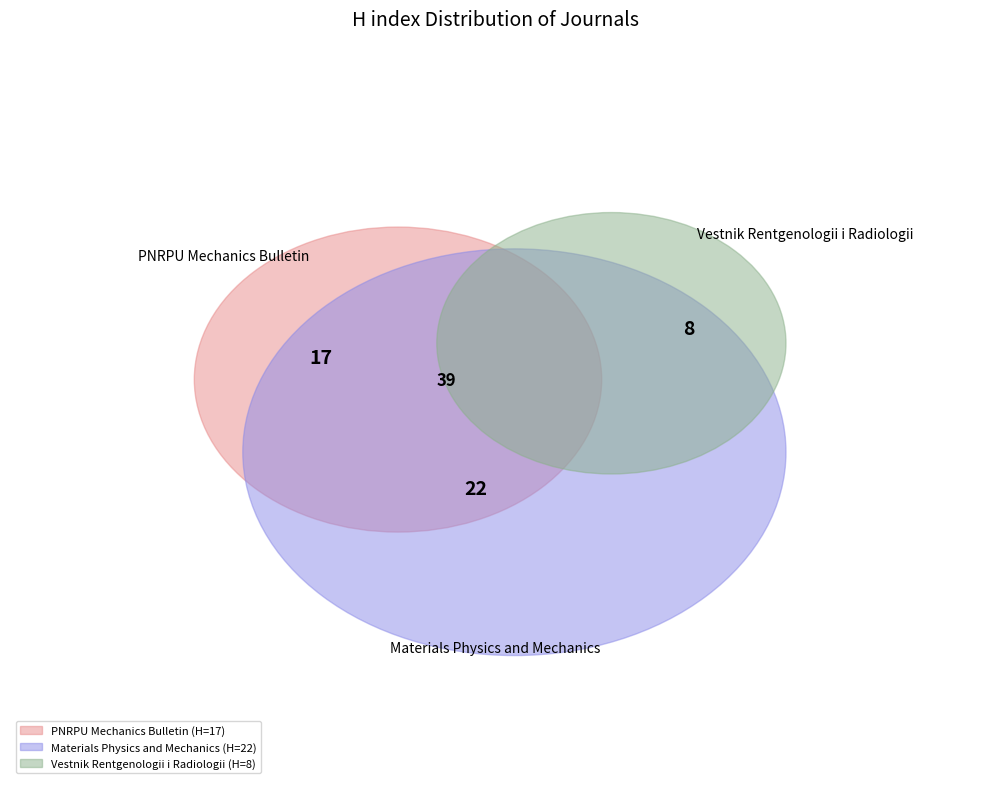

How many slices are in this pie chart?

3